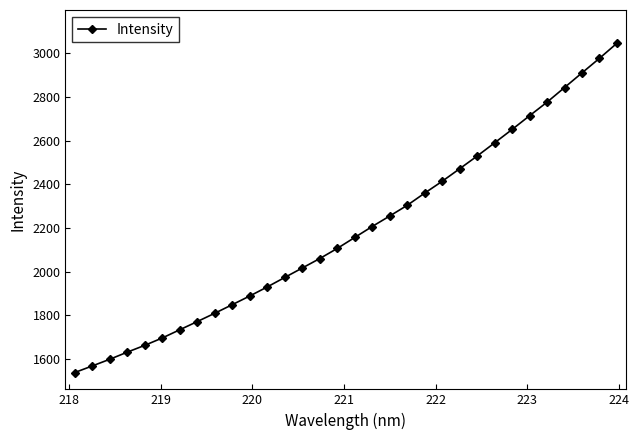

How many categories are shown in the chart?

32